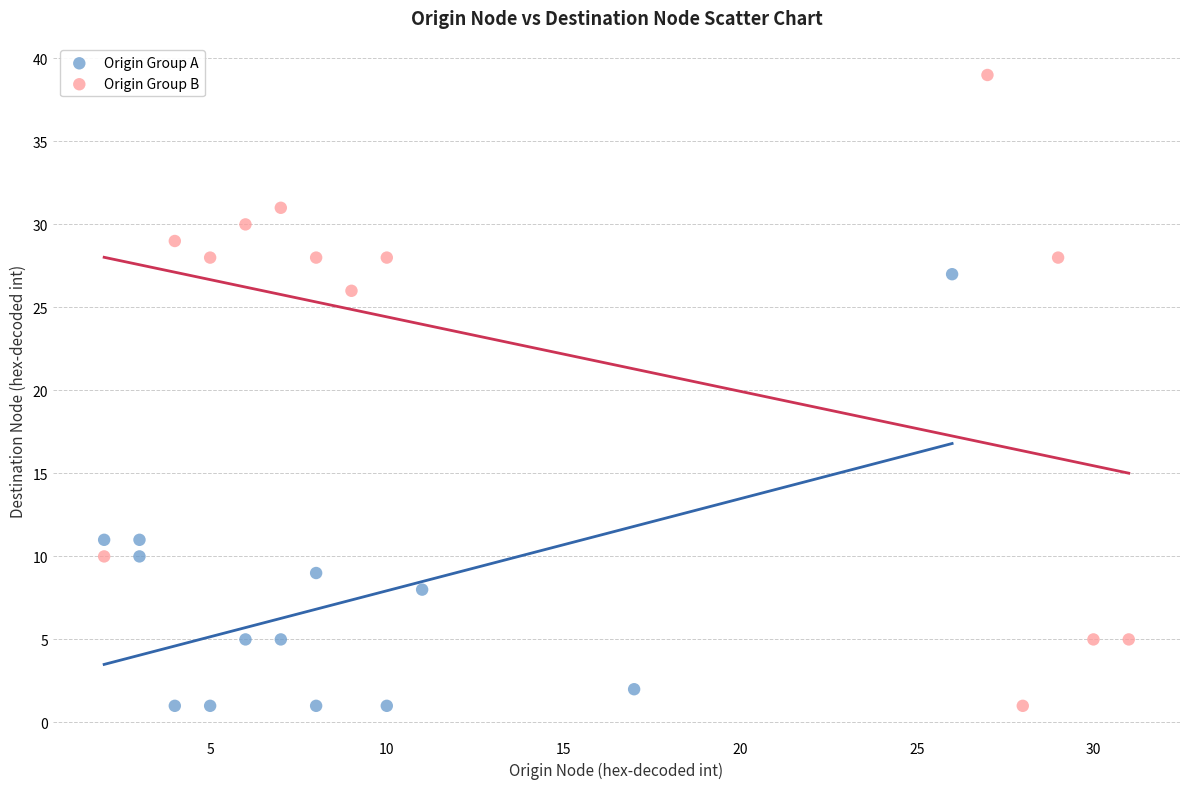

Which series has the largest Y range (max minus min)?

Origin Group B